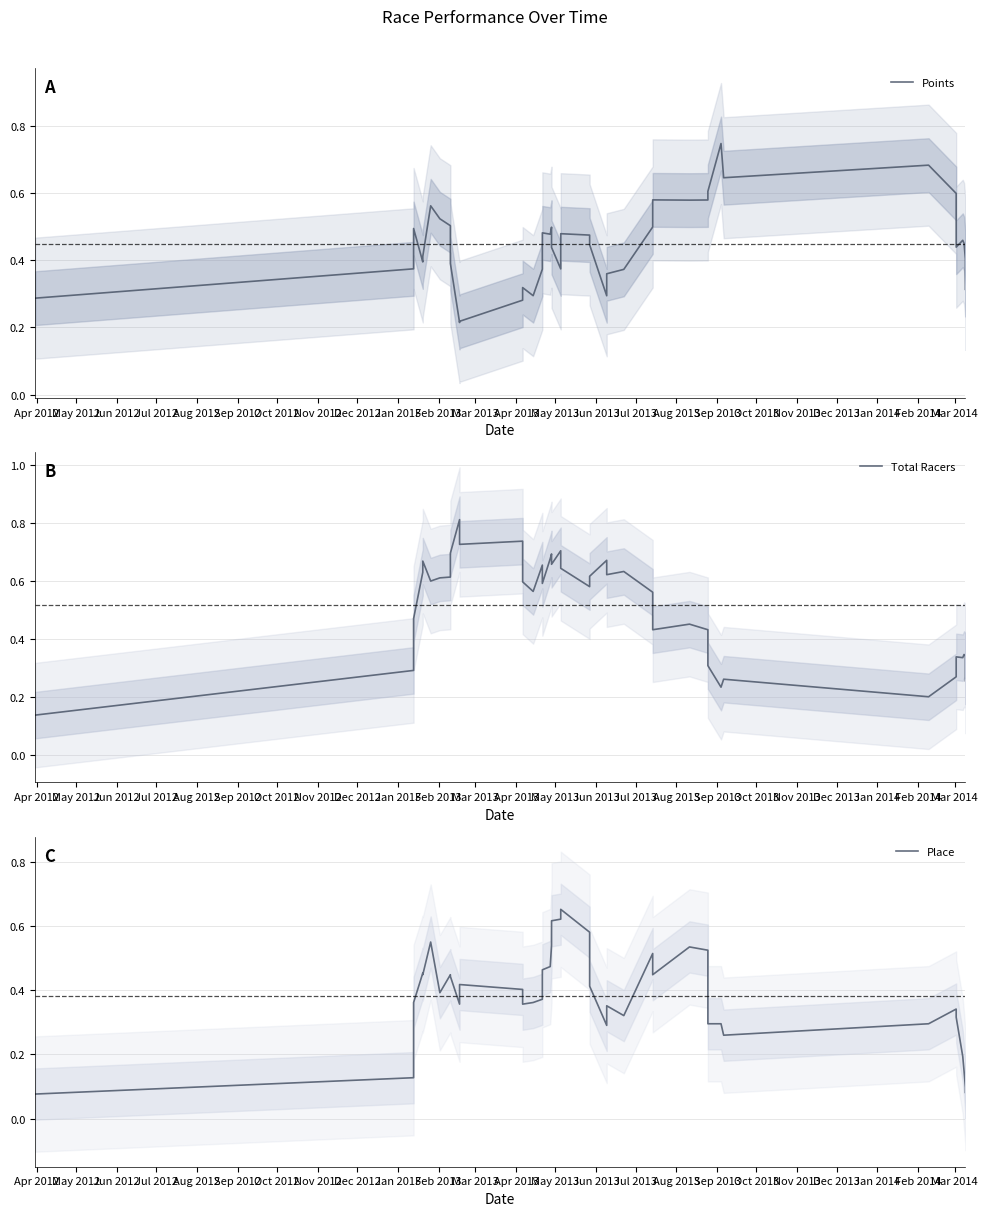

Is this an area chart (filled region under the line)?

No